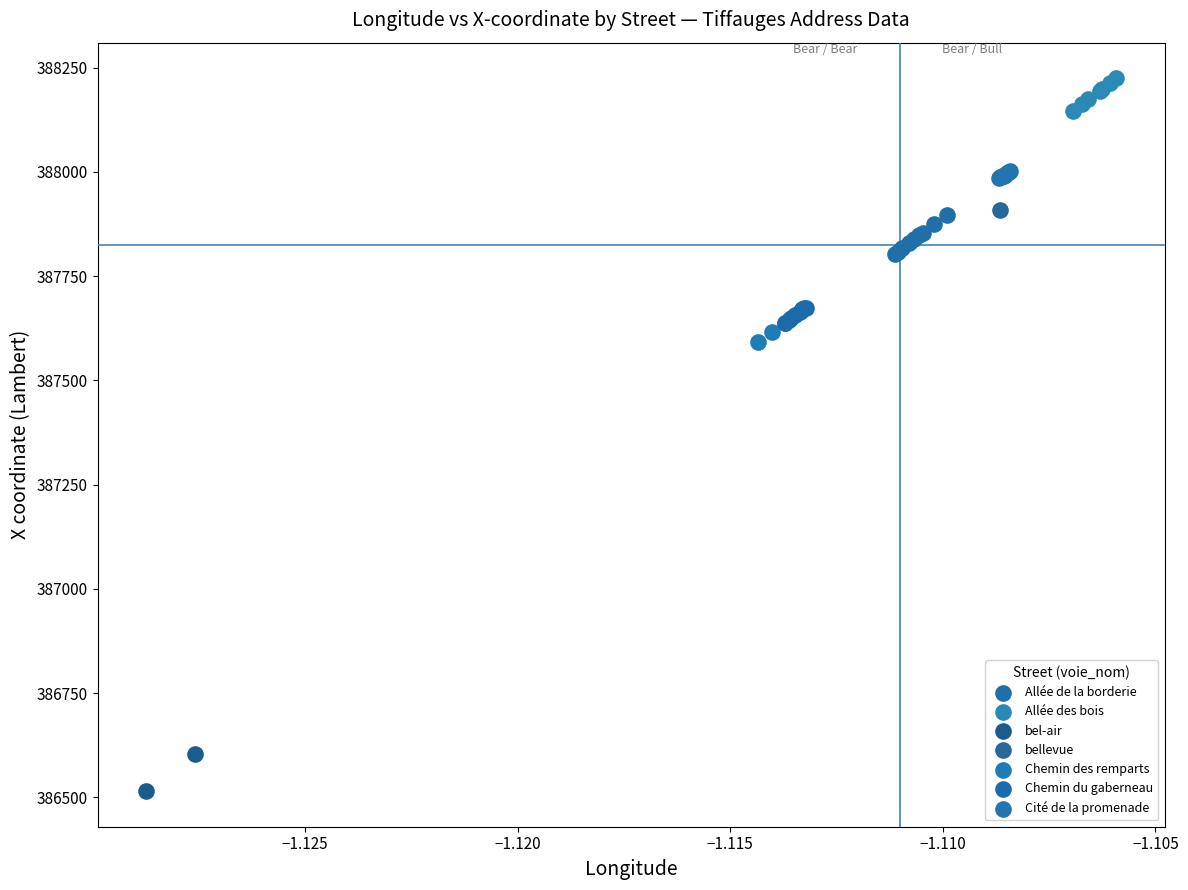

What are all the series names shown in the legend?

Allée de la borderie, Allée des bois, bel-air, bellevue, Chemin des remparts, Chemin du gaberneau, Cité de la promenade